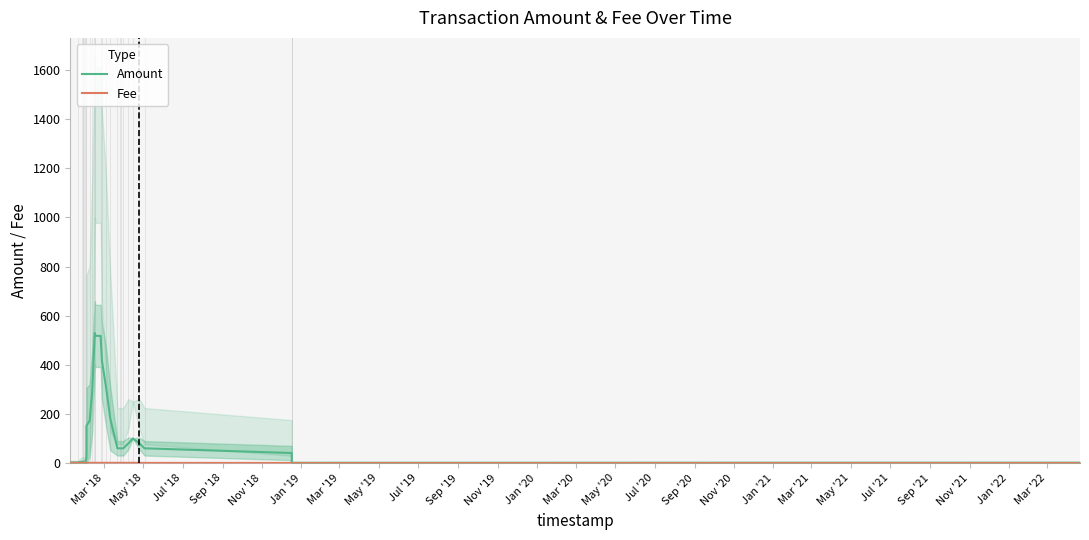

How many interior local valleys does the Amount series have?

4